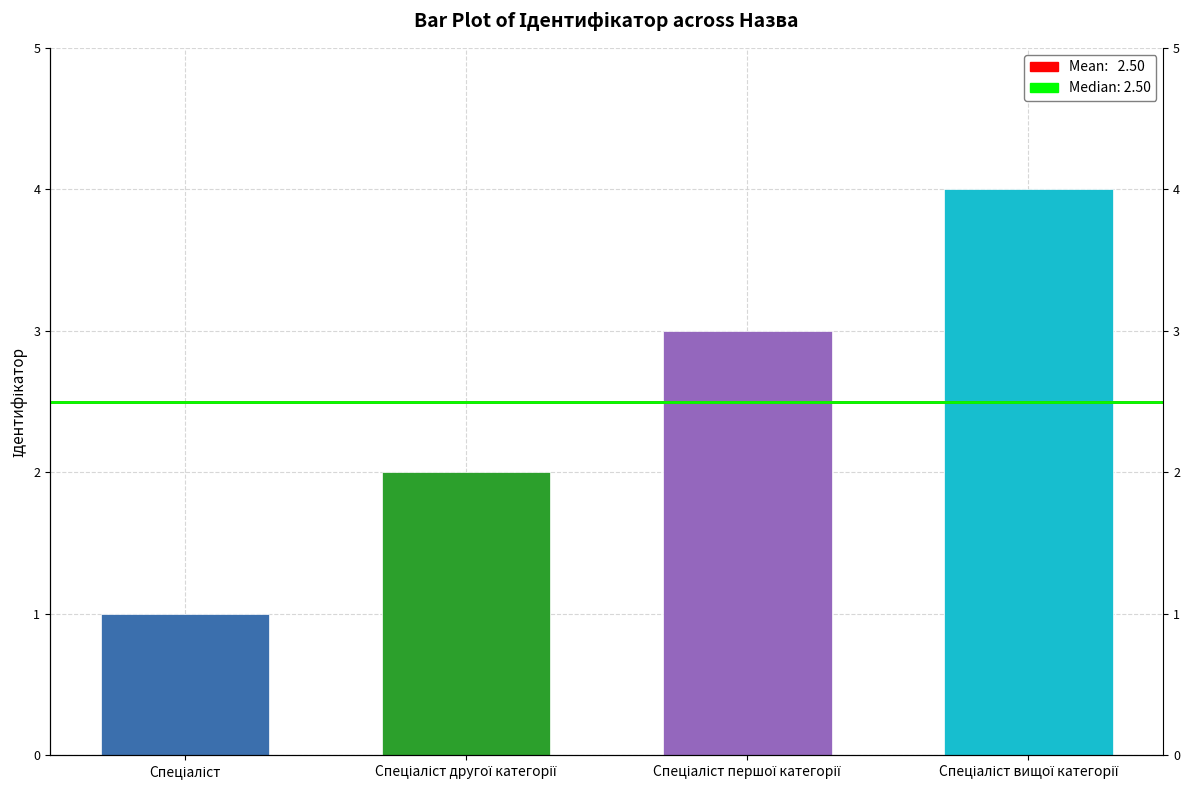

What is the label of the 2nd bar from the left?

Спеціаліст другої категорії